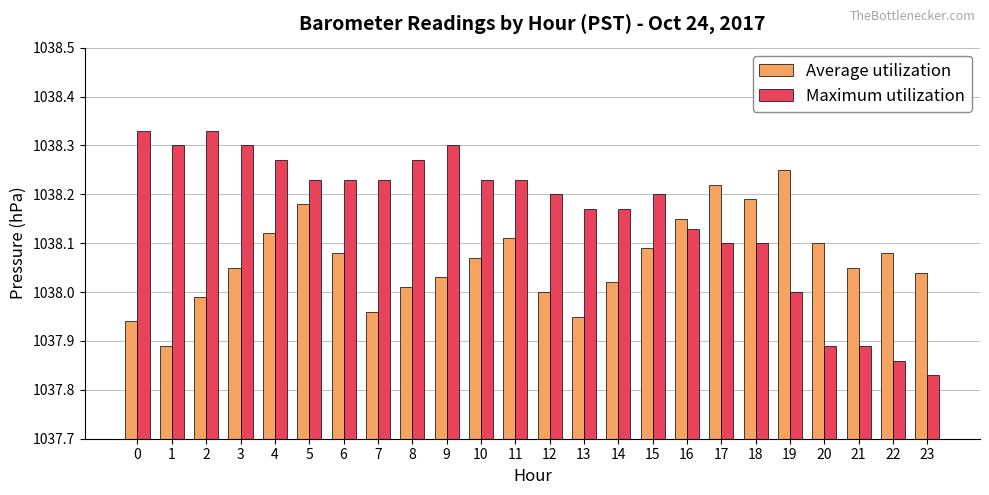

At which category does the chart reach its minimum across all series?

23